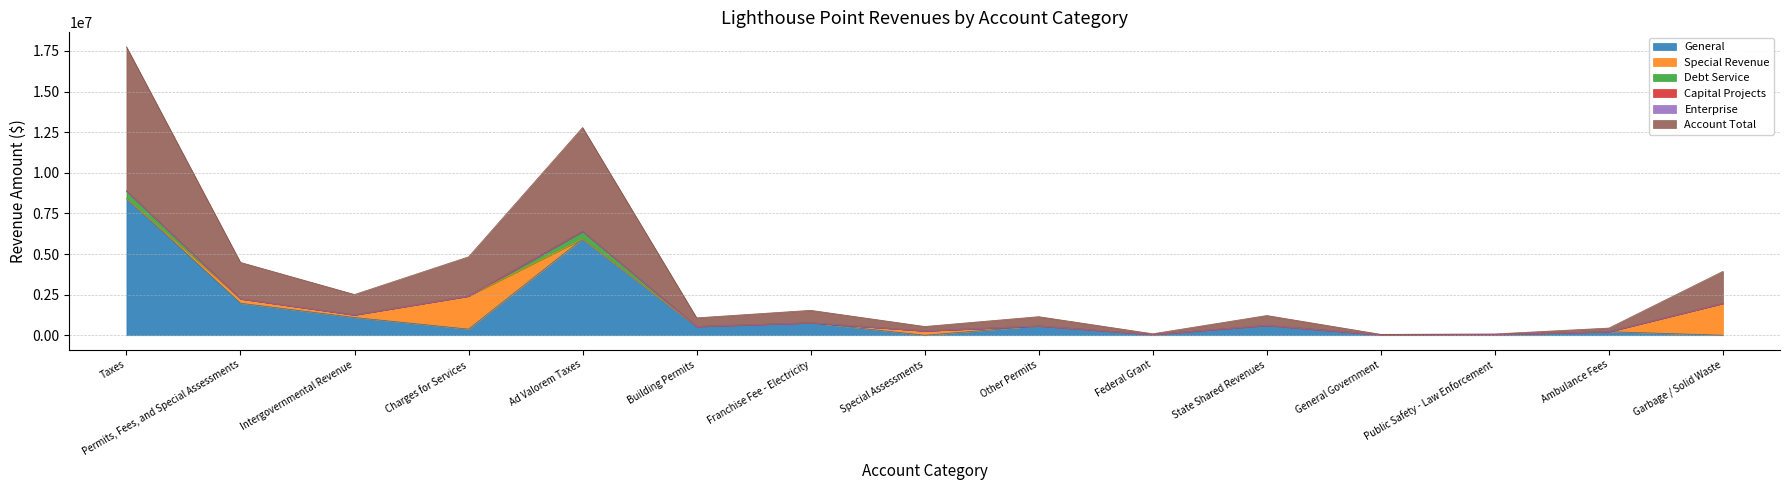

Rank the categories by Enterprise value from lowest to highest.

Taxes, Permits, Fees, and Special Assessments, Intergovernmental Revenue, Charges for Services, Ad Valorem Taxes, Building Permits, Franchise Fee - Electricity, Special Assessments, Other Permits, Federal Grant, State Shared Revenues, General Government, Public Safety - Law Enforcement, Ambulance Fees, Garbage / Solid Waste